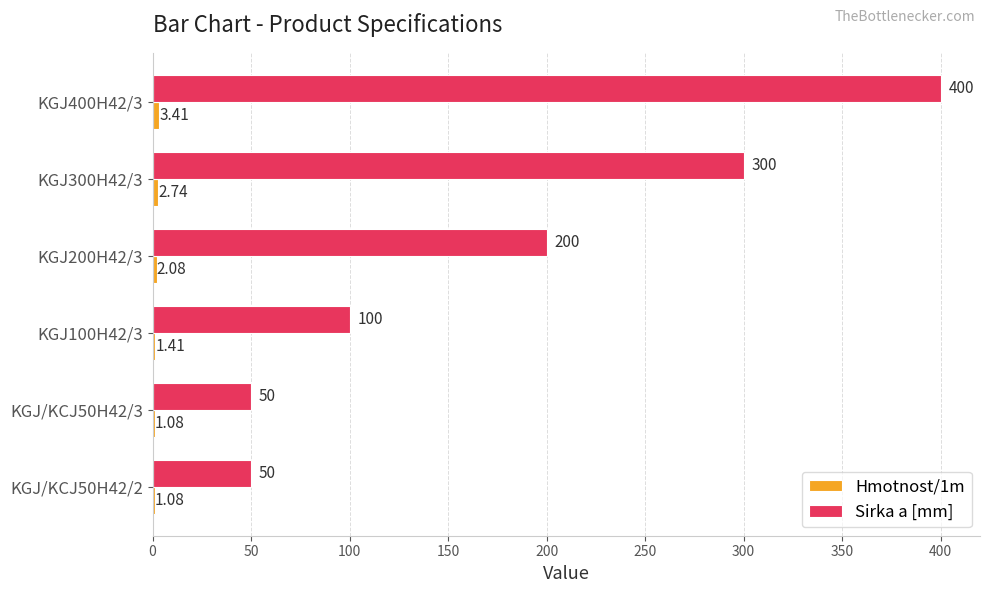

At which category is the sum across all series the highest?

KGJ400H42/3